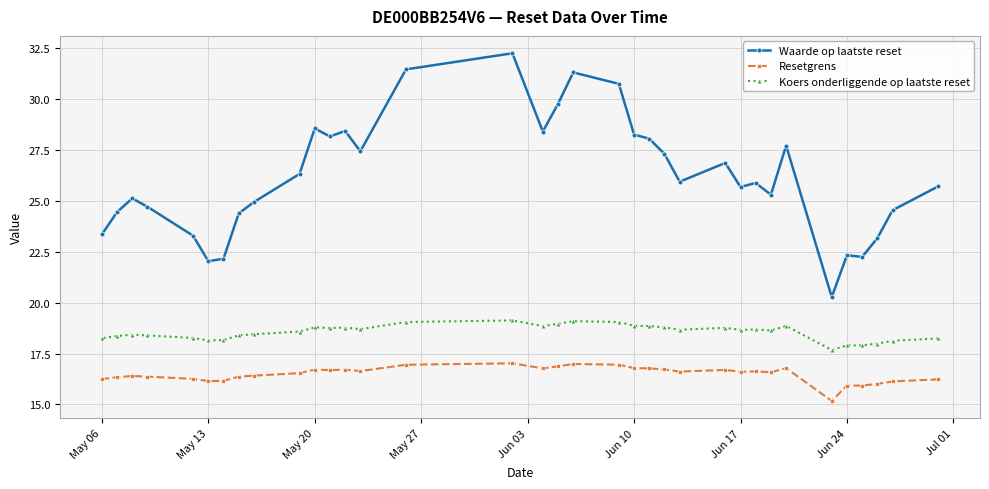

True or false: Waarde op laatste reset and Resetgrens cross at least once.

False